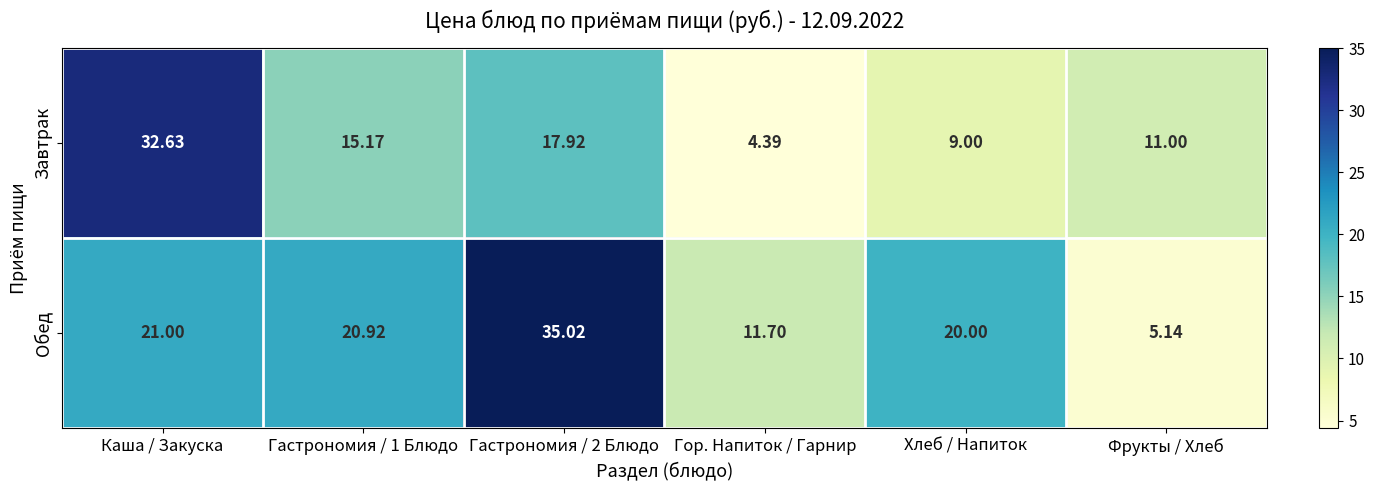

List the series in order of their peak value, highest first.

Обед, Завтрак